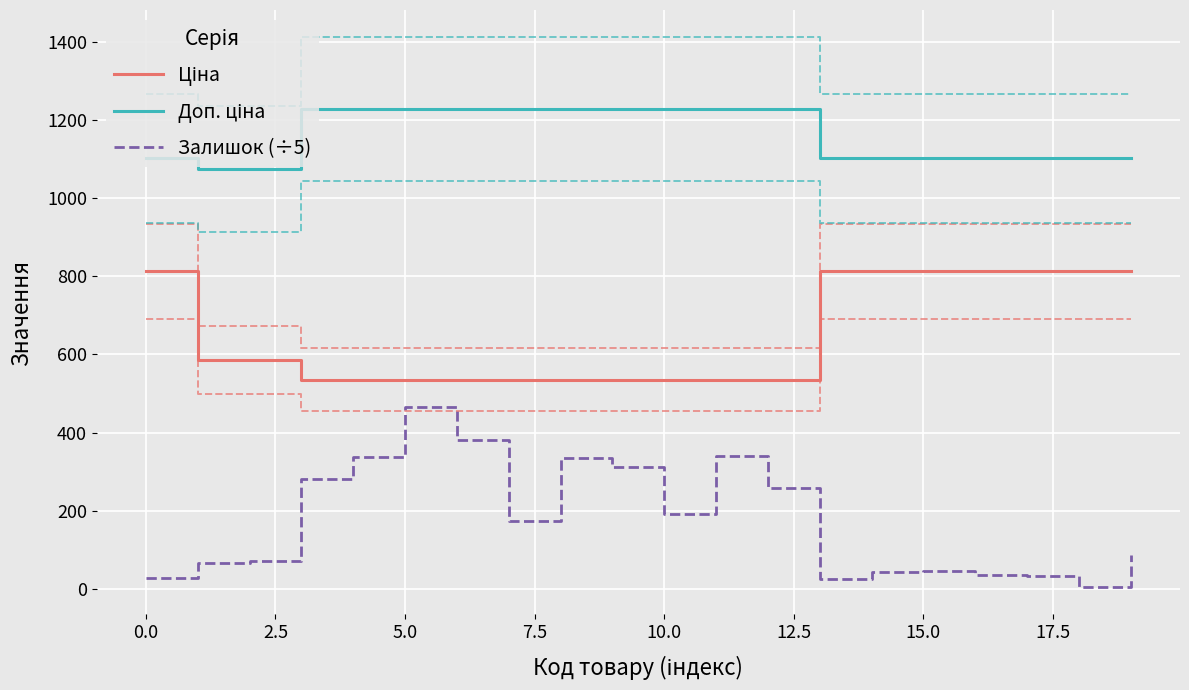

True or false: Доп. ціна and Ціна intersect in this chart.

False